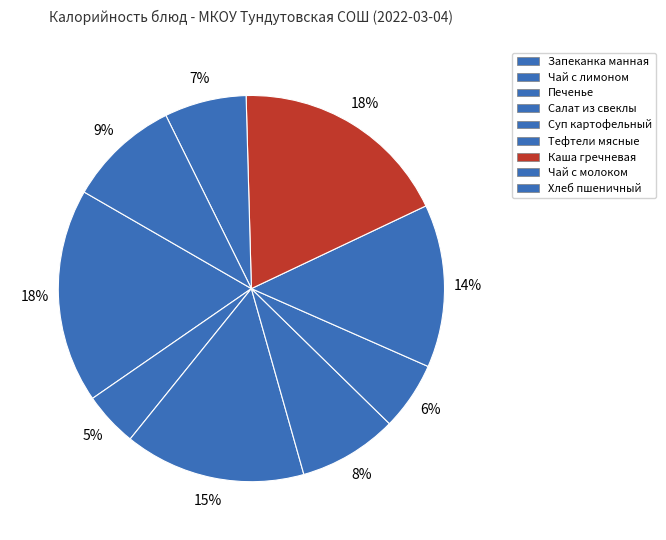

Is it true that Хлеб пшеничный is 1% of the pie?

False